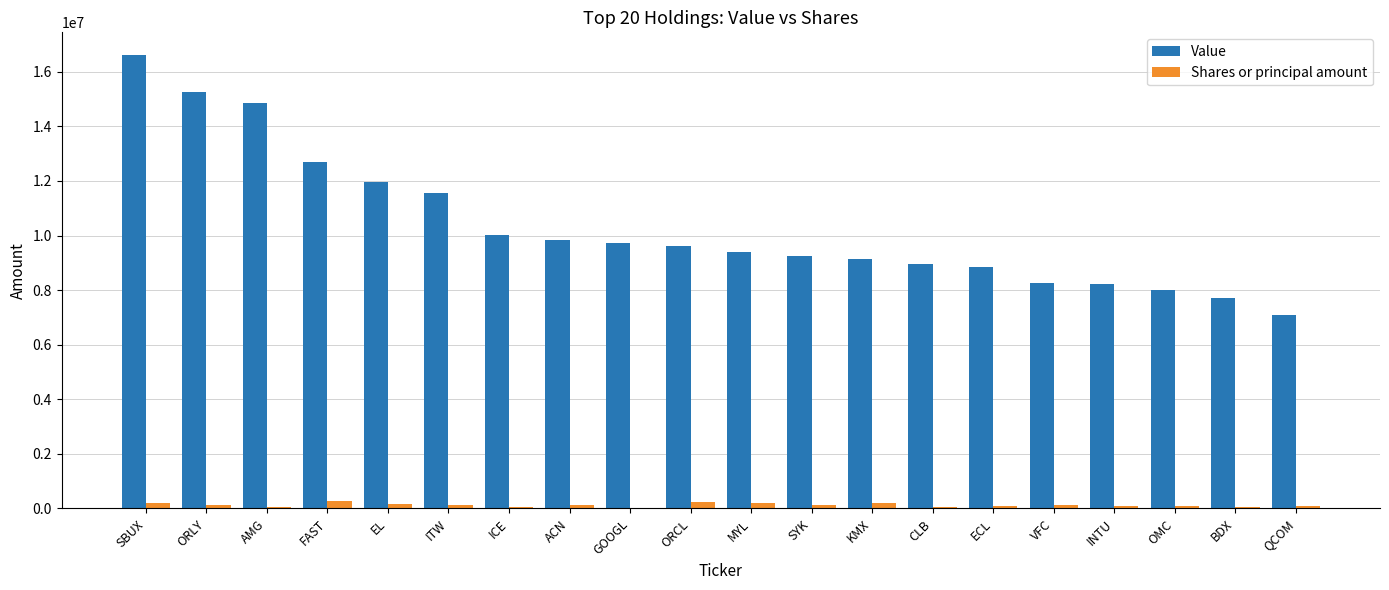

The value of Value at ICE is 13505402. True or false?

False